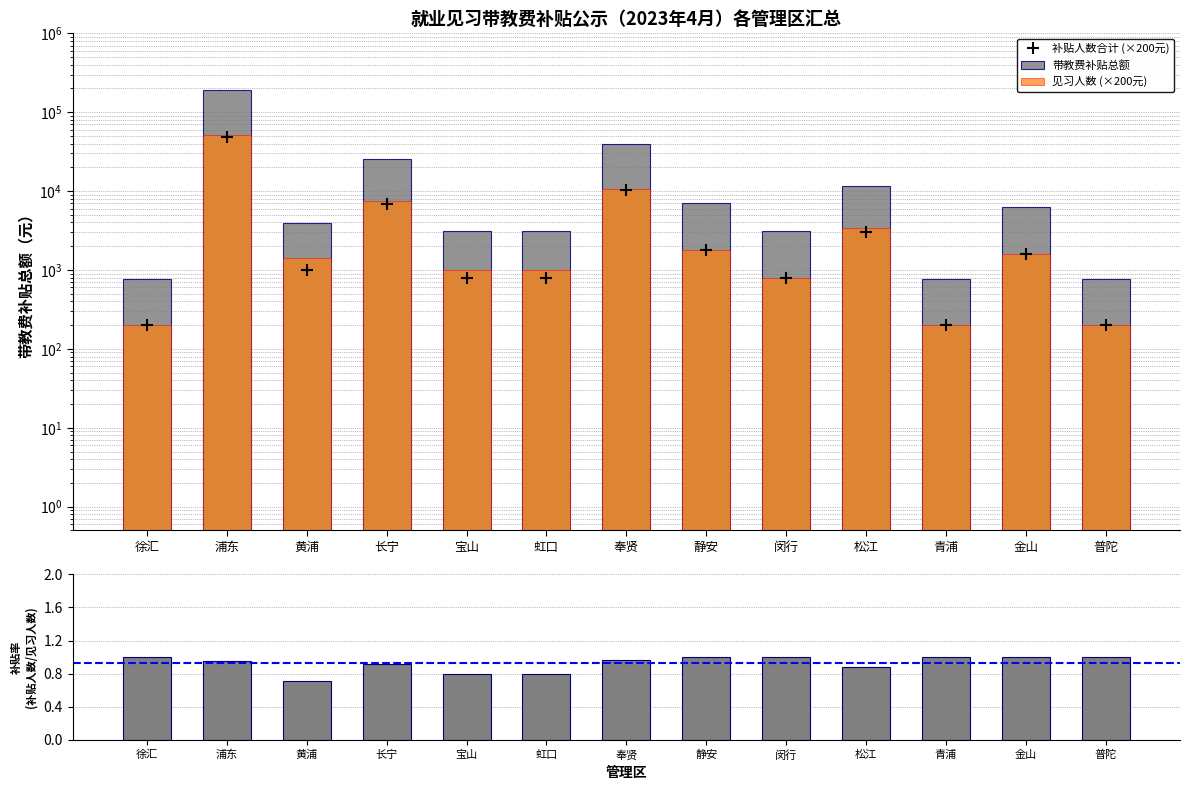

The 带教费补贴总额 series shows 3885 at 黄浦. True or false?

True